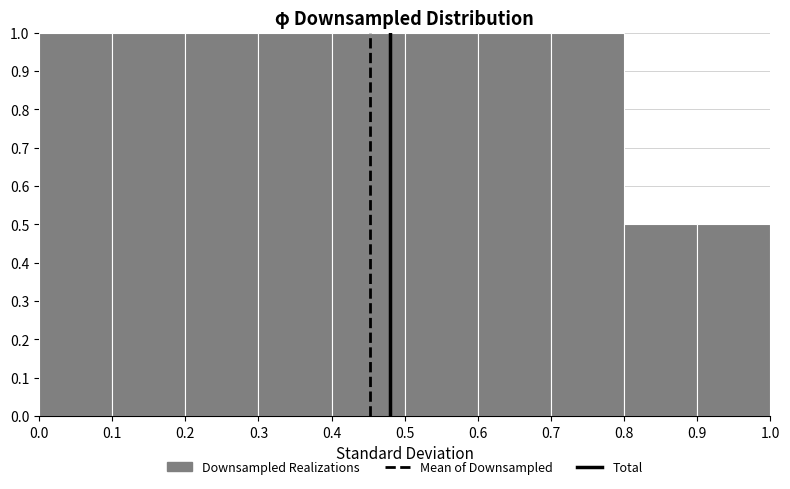

How tall is the bar that spans 0.4 to 0.5 on the x-axis? The values are not printed on the chart, so give them approximately, as read against the axis.

1.0